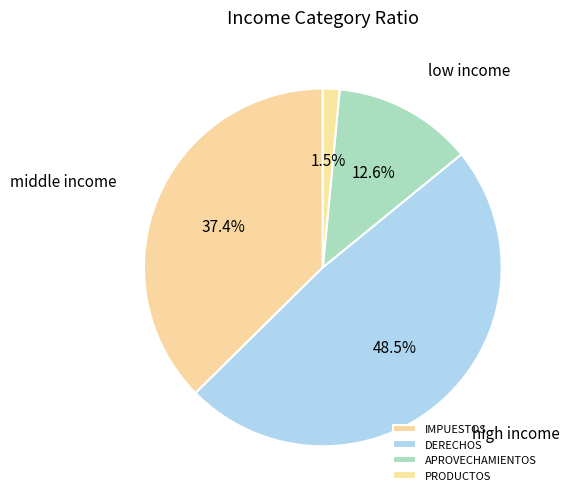

Between DERECHOS and PRODUCTOS, which is larger?

DERECHOS